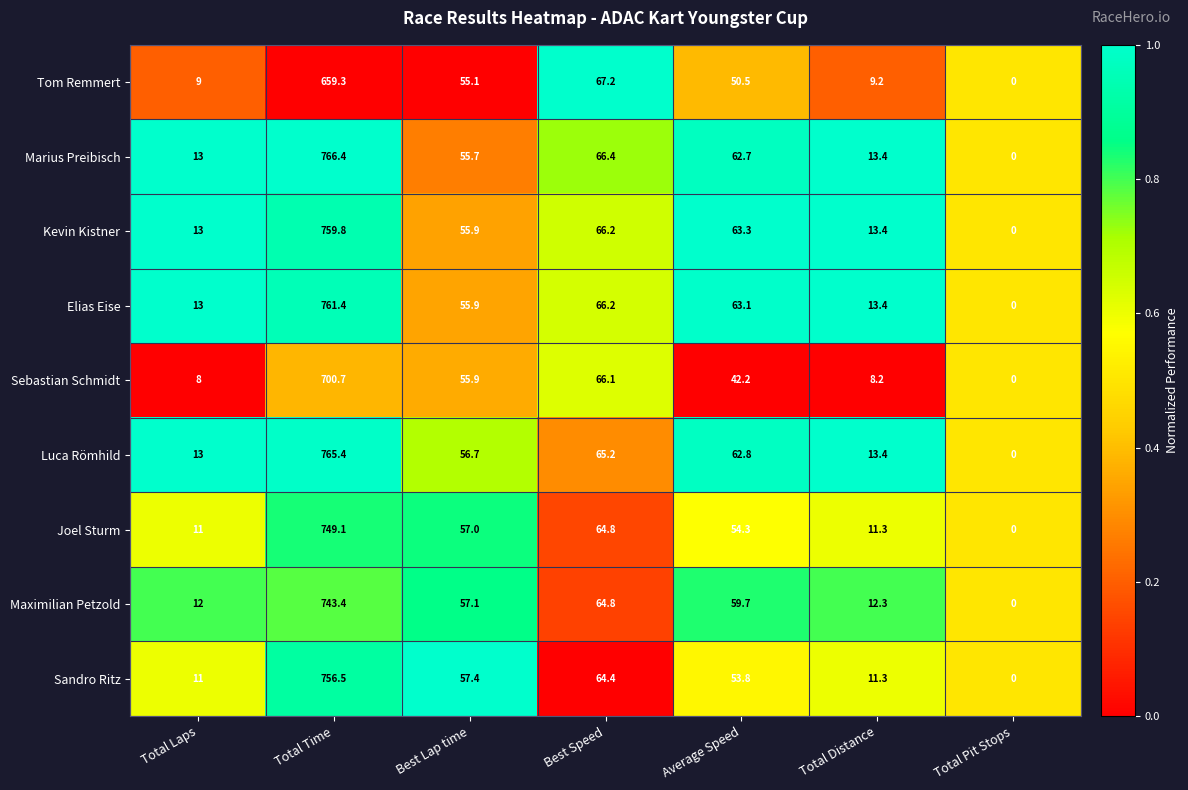

Which series has the largest range (max minus min)?

Marius Preibisch